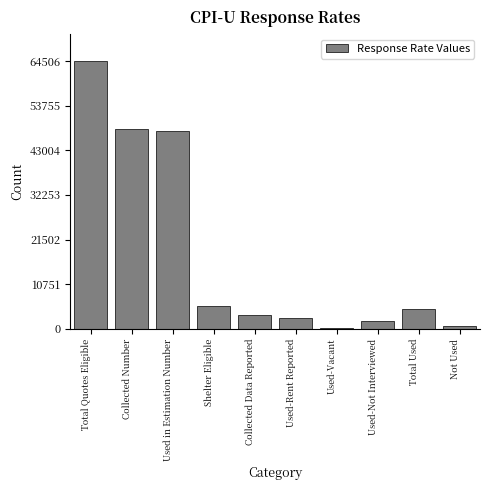

Reading right to left, what are all the values shown in this chart?

Not Used=781	Total Used=4787	Used-Not Interviewed=1954	Used-Vacant=150	Used-Rent Reported=2683	Collected Data Reported=3279	Shelter Eligible=5568	Used in Estimation Number=47738	Collected Number=48049	Total Quotes Eligible=64506